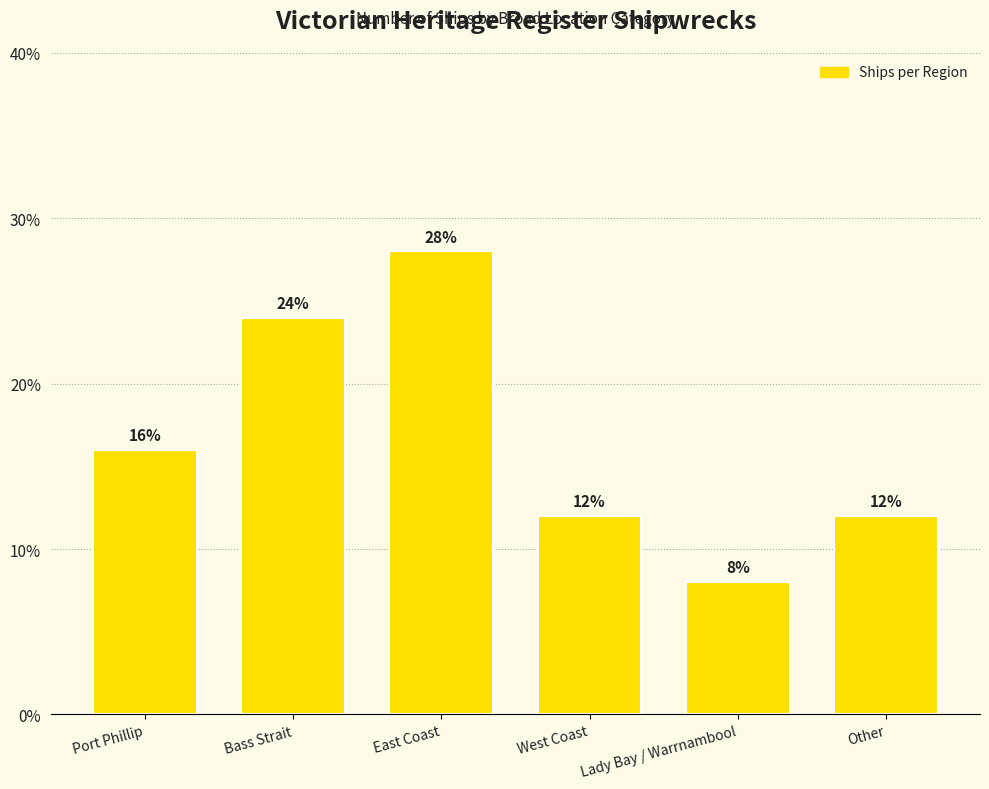

Which category has the highest value across all series?

East Coast